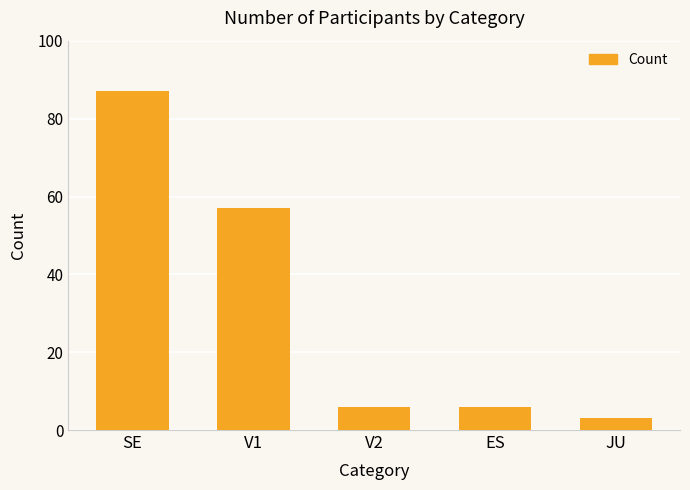

Approximately how many times larger is the value at V2 compared to V1?

0.1